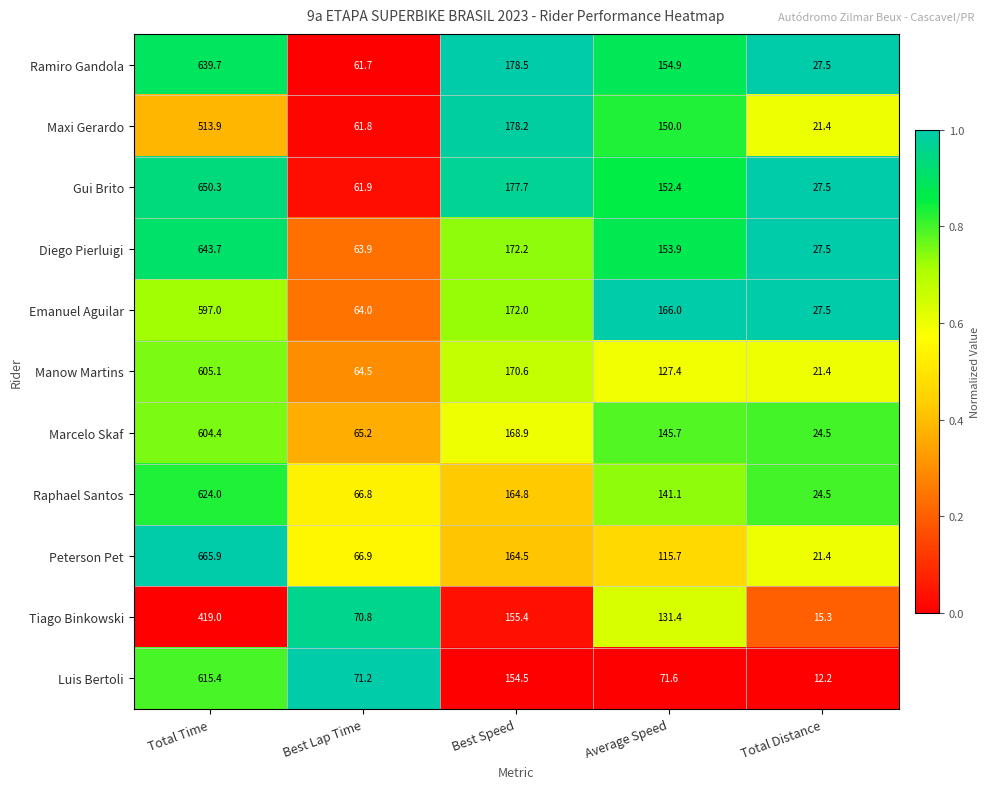

What is the average value of the Marcelo Skaf series?

201.7